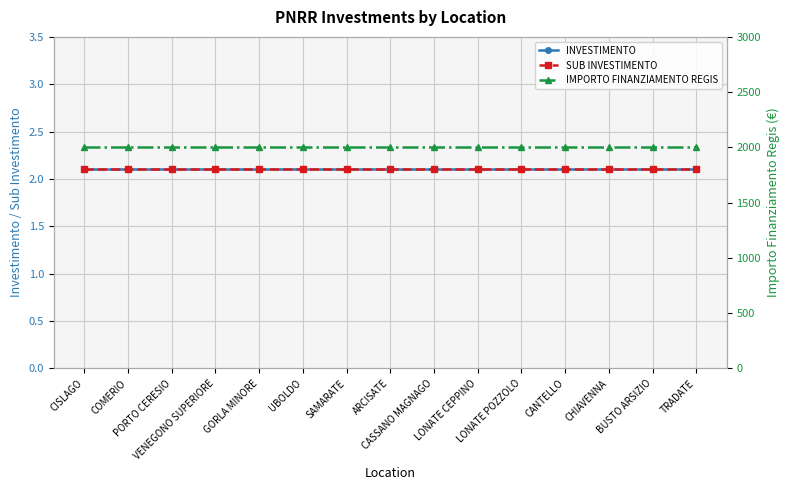

Which series has the largest total across all categories?

IMPORTO FINANZIAMENTO REGIS